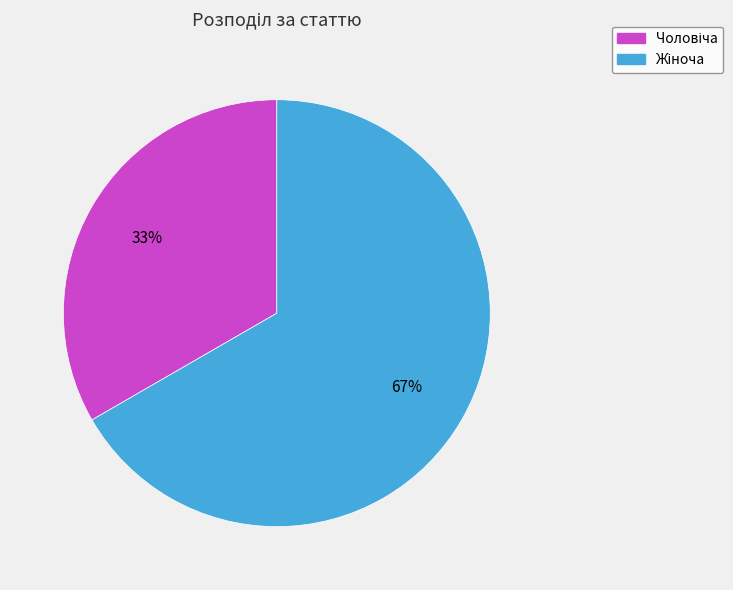

To the nearest percent, what is the average slice percentage?

50%